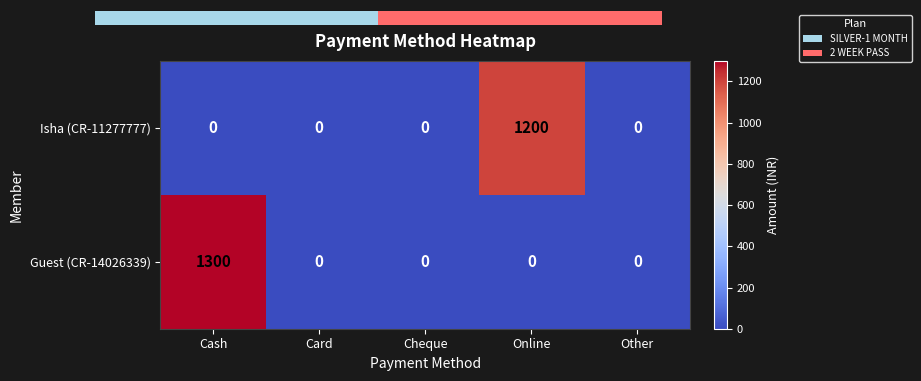

Reading left to right, what are all the values shown in this chart?

Isha (CR-11277777): Cash=0	Card=0	Cheque=0	Online=1200	Other=0
Guest (CR-14026339): Cash=1300	Card=0	Cheque=0	Online=0	Other=0